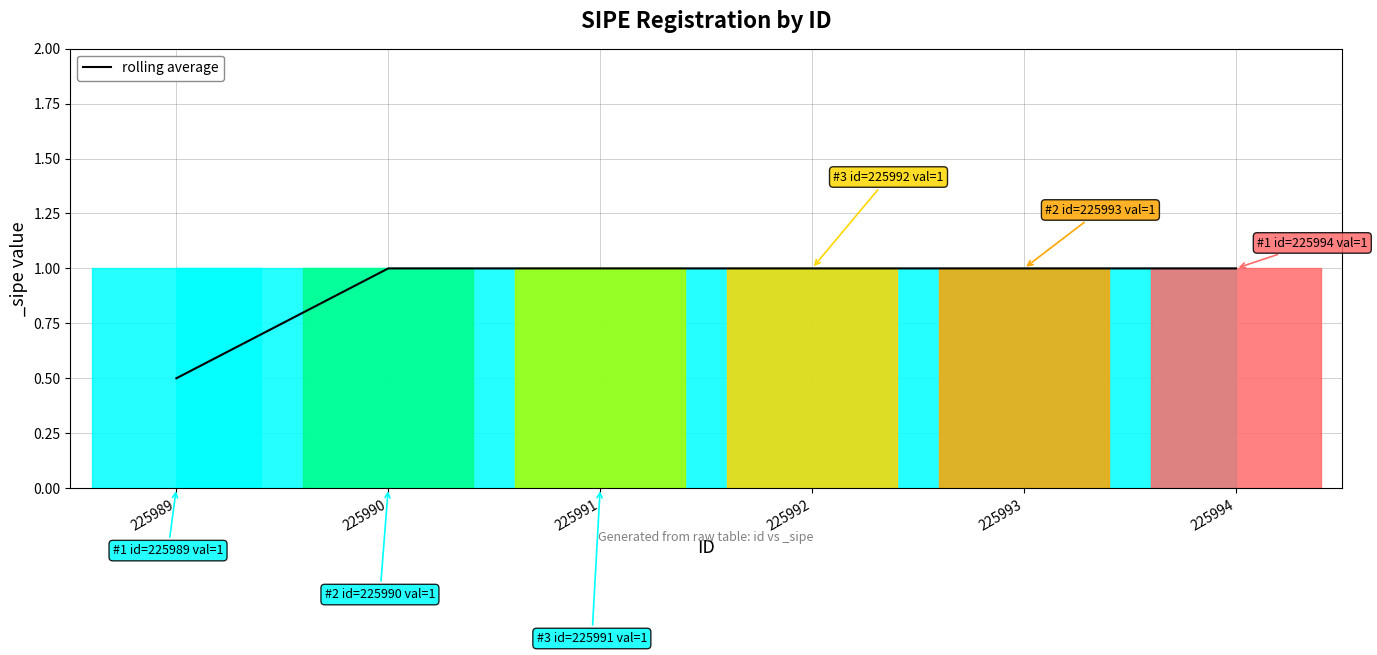

Which label corresponds to the smallest value in the chart?

225989